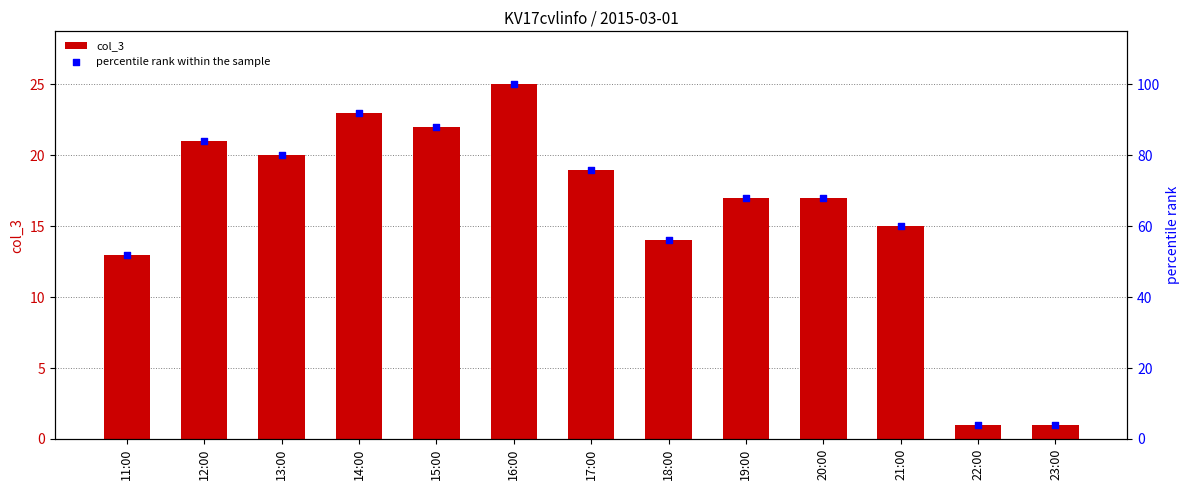

What is the total value across all series at 18:00?

70